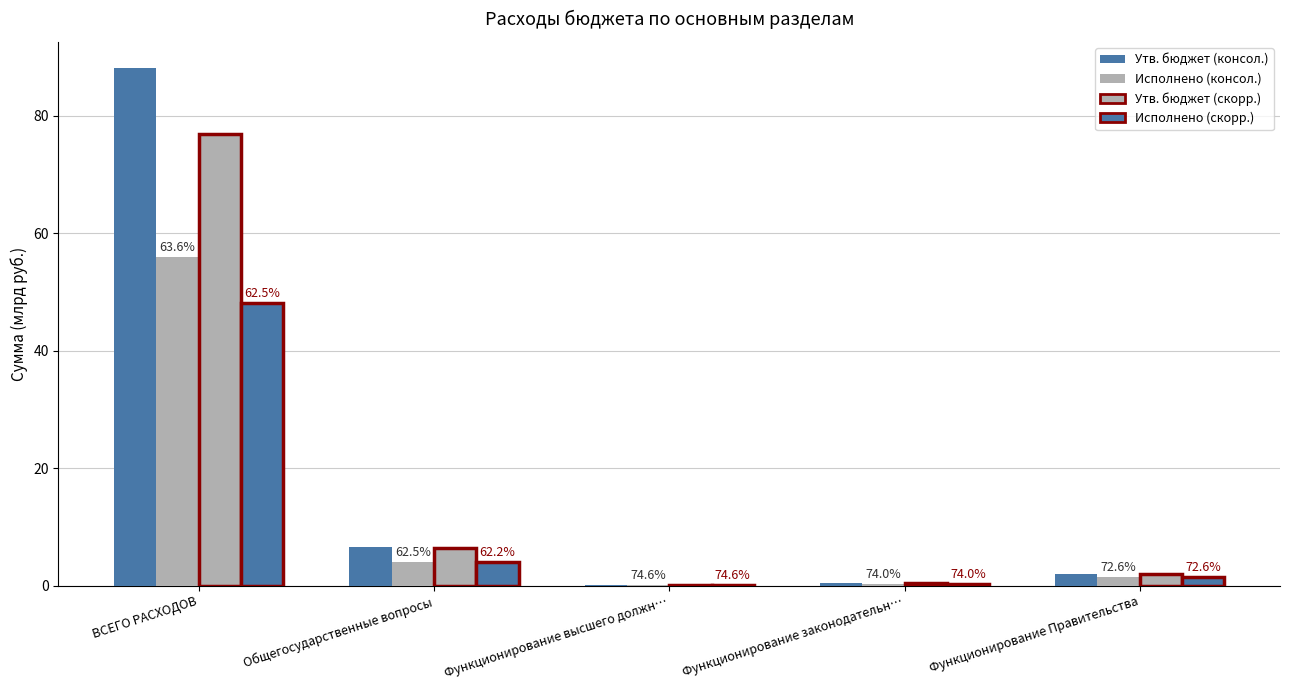

How many groups of bars are there?

5